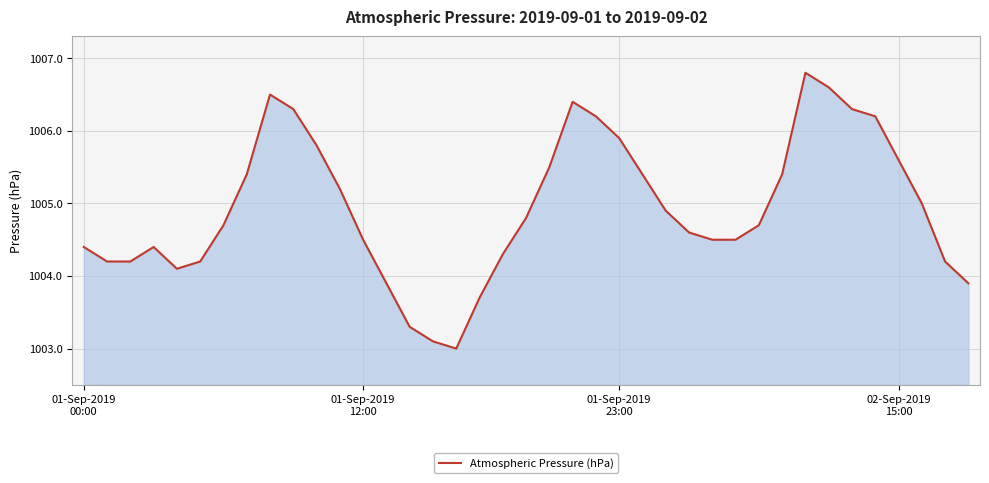

What is the greatest value displayed?

1006.8